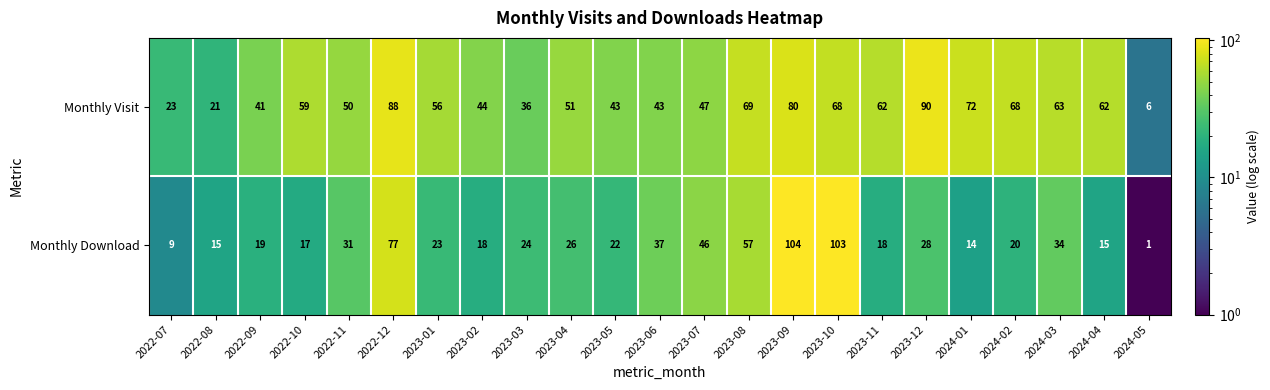

What is the average value of the Monthly Download series?

33